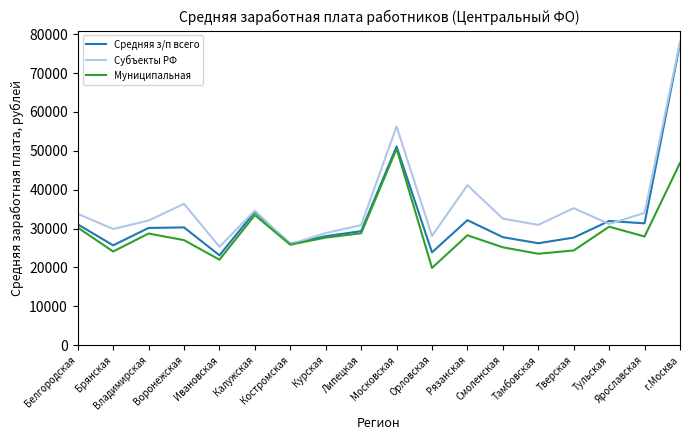

The Средняя з/п всего series shows 20146.6 at Ярославская. True or false?

False